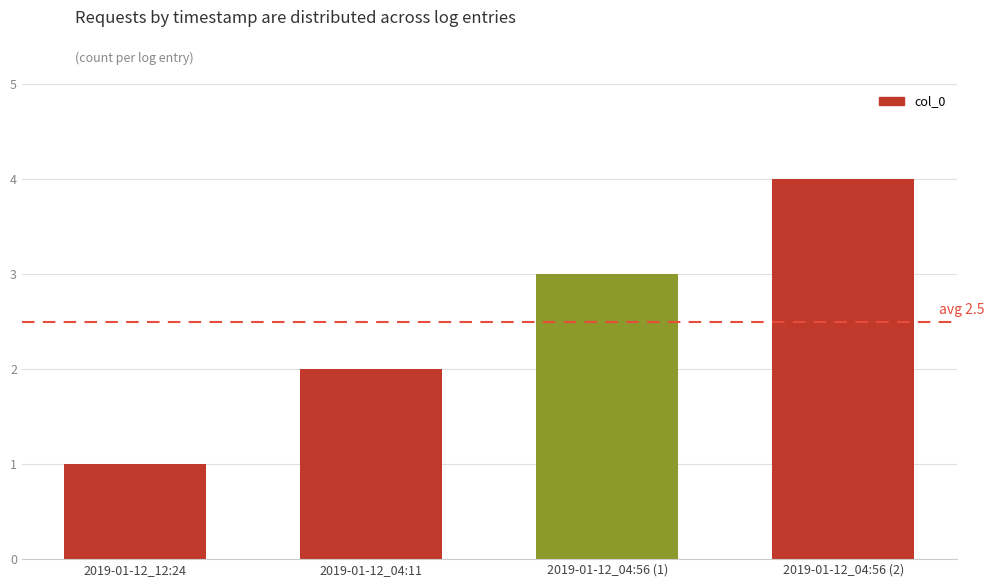

List the labels in order of value, smallest first.

2019-01-12_12:24, 2019-01-12_04:11, 2019-01-12_04:56 (1), 2019-01-12_04:56 (2)